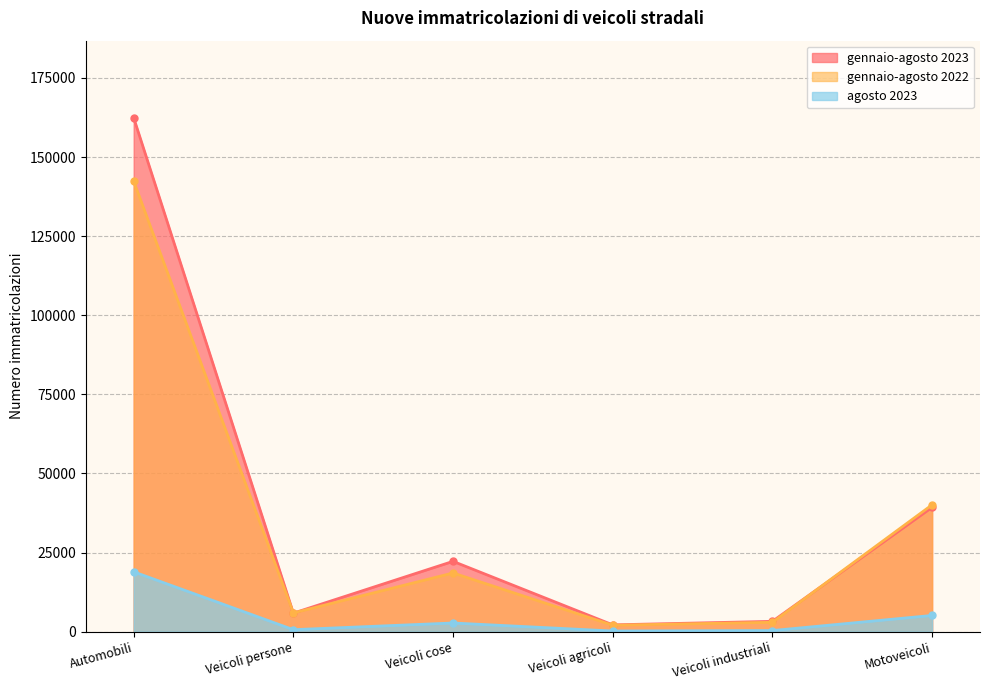

Reading left to right, extract all data points from this chart.

gennaio-agosto 2023: Automobili=162402	Veicoli persone=5856	Veicoli cose=22224	Veicoli agricoli=2154	Veicoli industriali=3266	Motoveicoli=39295
gennaio-agosto 2022: Automobili=142362	Veicoli persone=5928	Veicoli cose=18551	Veicoli agricoli=2041	Veicoli industriali=2968	Motoveicoli=40100
agosto 2023: Automobili=18913	Veicoli persone=634	Veicoli cose=2744	Veicoli agricoli=208	Veicoli industriali=356	Motoveicoli=5129